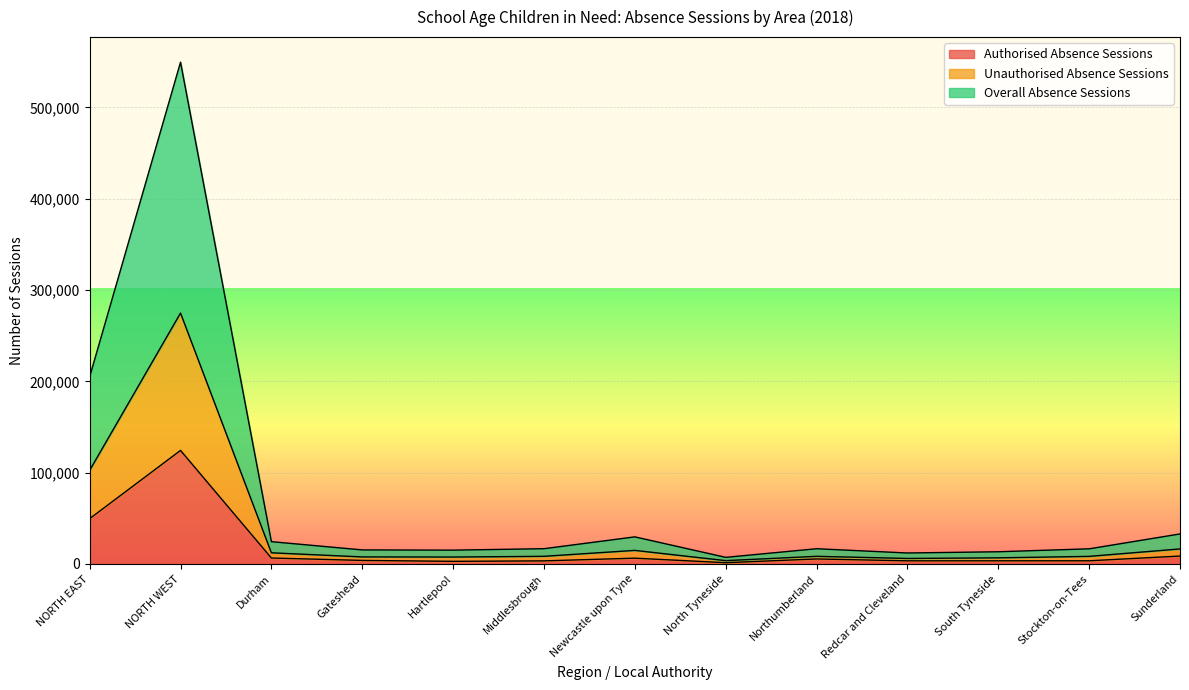

Is it true that Overall Absence Sessions equals 5991 at Redcar and Cleveland?

True